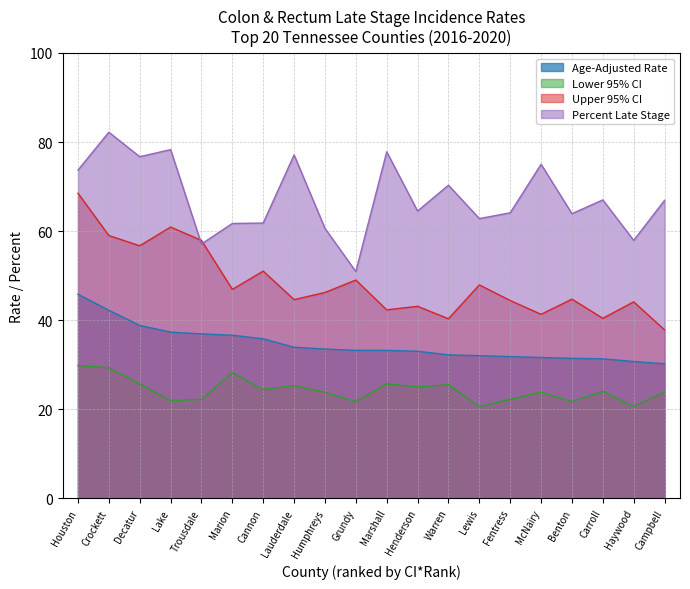

Which series has the largest range (max minus min)?

Percent Late Stage